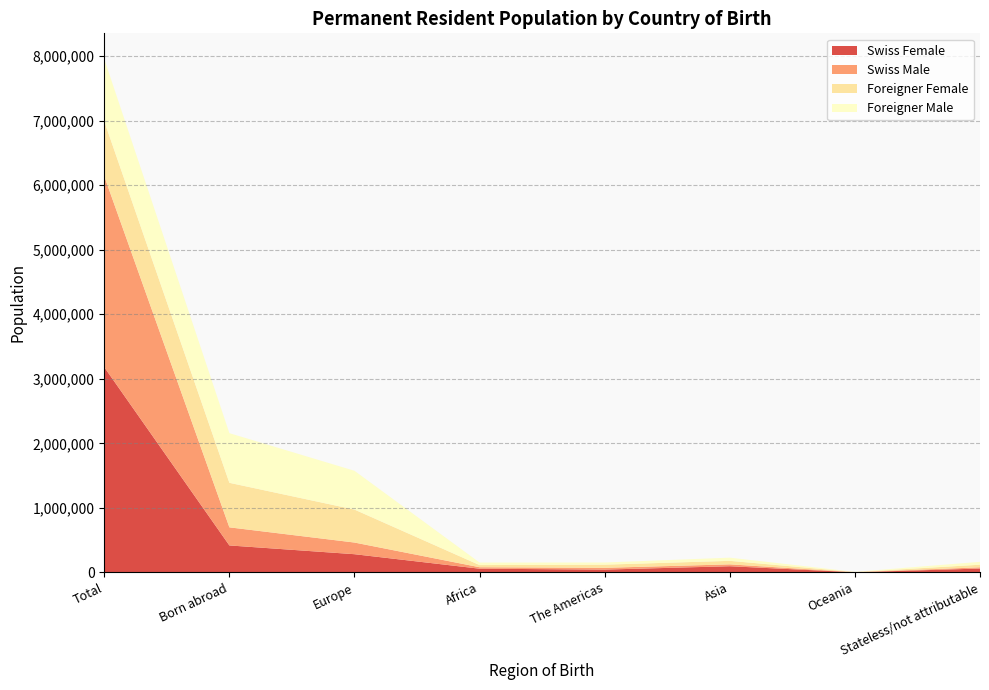

Reading left to right, transcribe all the data shown in this chart.

Swiss Female: Total=3180503	Born abroad=419215	Europe=283439	Africa=58785	The Americas=44970	Asia=97107	Oceania=3777	Stateless/not attributable=61305
Swiss Male: Total=2958165	Born abroad=280212	Europe=180643	Africa=22629	The Americas=27472	Asia=29001	Oceania=1631	Stateless/not attributable=18836
Foreigner Female: Total=851906	Born abroad=690005	Europe=510851	Africa=33260	The Americas=48986	Asia=54562	Oceania=1927	Stateless/not attributable=40419
Foreigner Male: Total=964088	Born abroad=768992	Europe=600612	Africa=39258	The Americas=33303	Asia=48981	Oceania=2257	Stateless/not attributable=44581